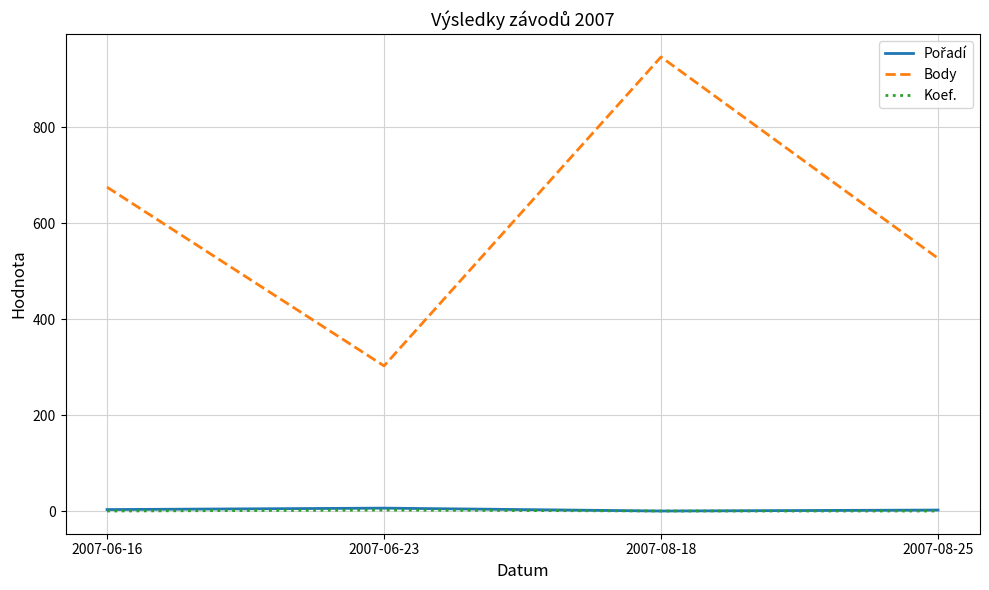

Is this an area chart (filled region under the line)?

No